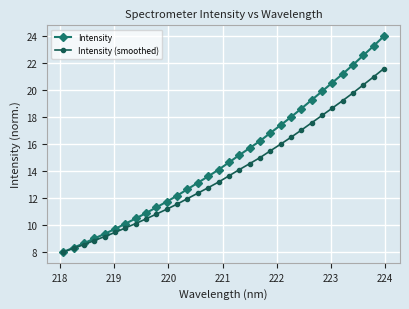

How many distinct data groups are displayed?

2